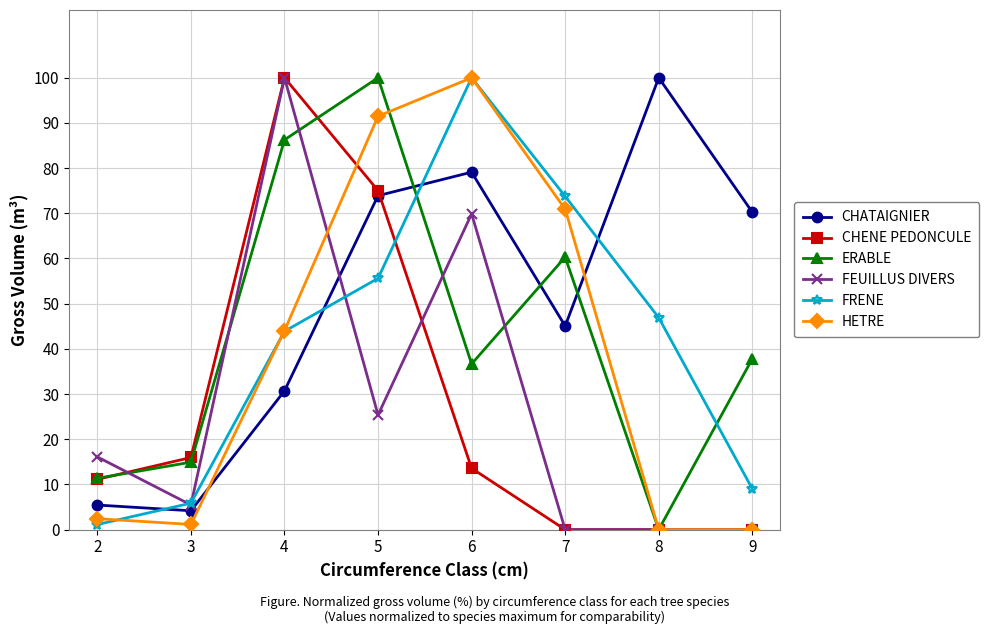

At which category does FEUILLUS DIVERS reach its first local peak?

4